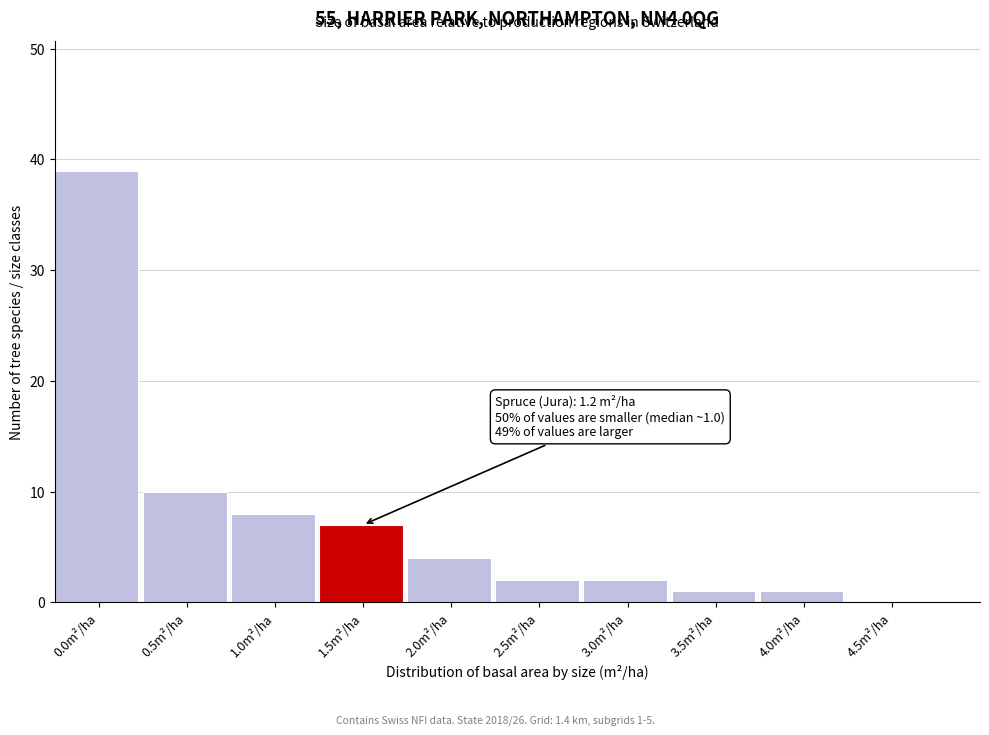

Reading left to right, what are all the values shown in this chart?

0.0m²/ha=39	0.5m²/ha=10	1.0m²/ha=8	1.5m²/ha=7	2.0m²/ha=4	2.5m²/ha=2	3.0m²/ha=2	3.5m²/ha=1	4.0m²/ha=1	4.5m²/ha=0